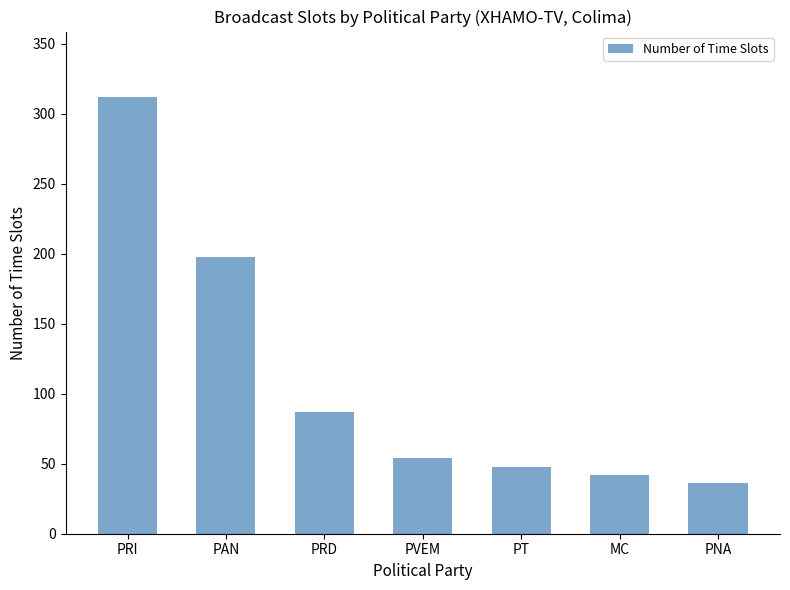

Which has a higher value, PRD or PVEM?

PRD